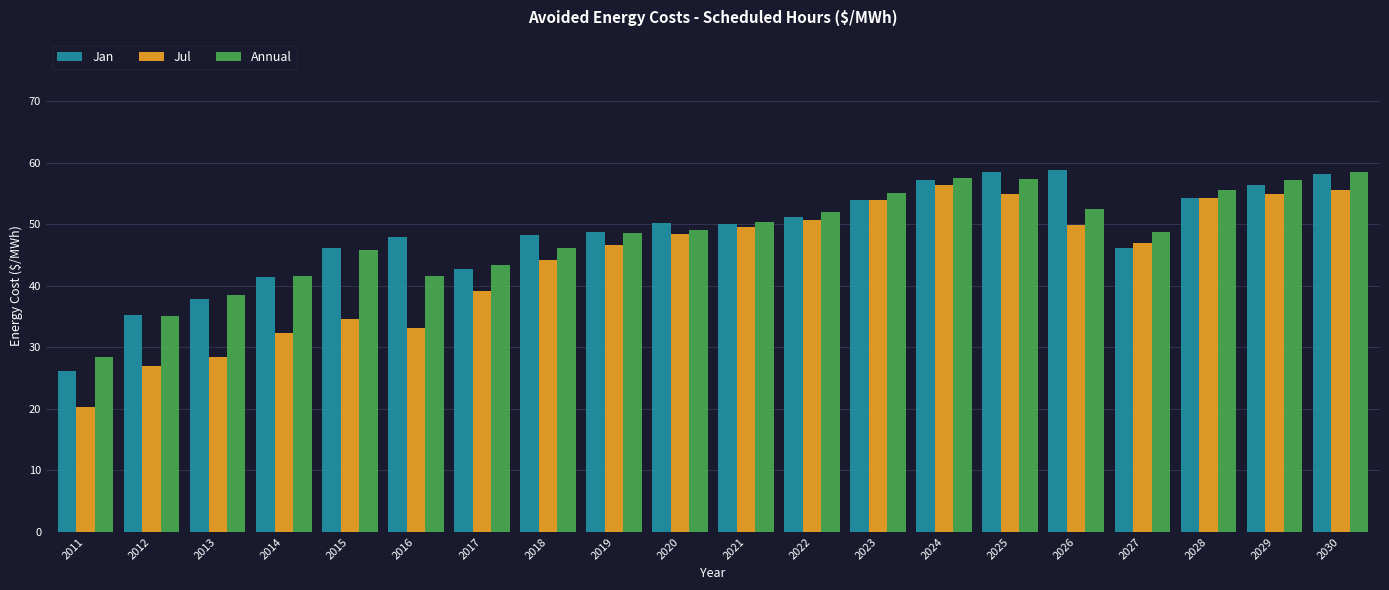

Is the value of Jan at 2027 greater than the value of Jul at 2024?

No